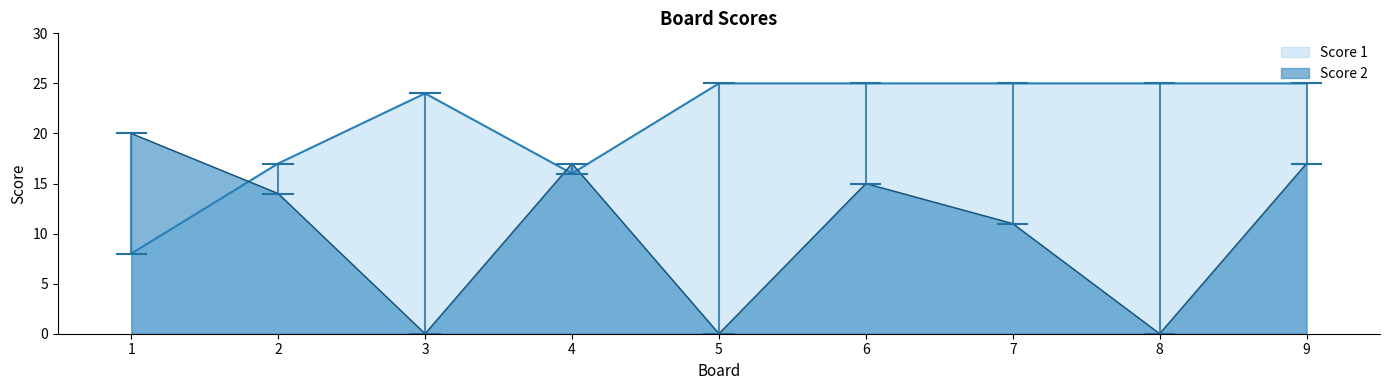

Which series has the largest total across all categories?

Score 1